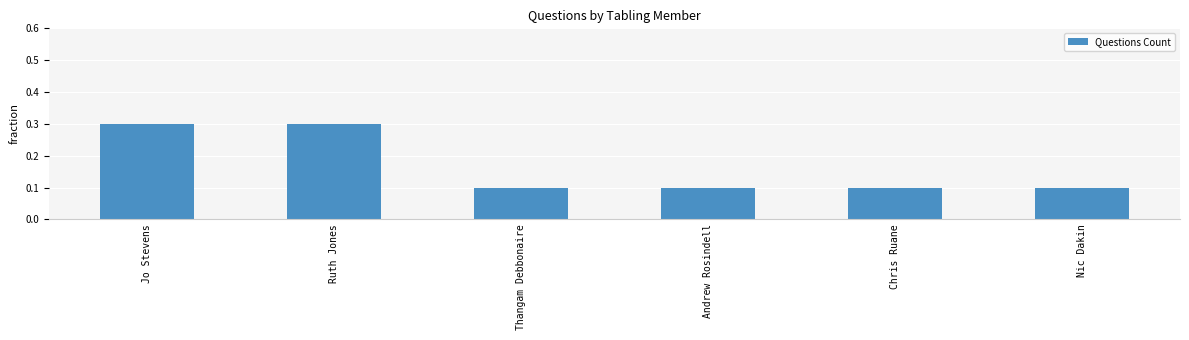

What is the value of the 2nd bar from the left?

0.3